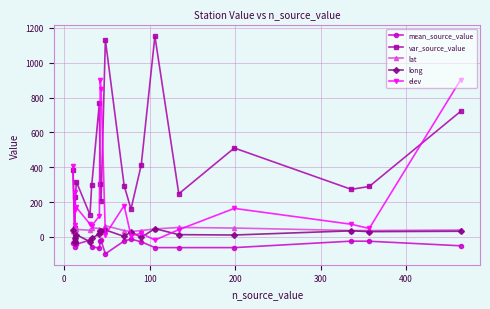

Reading right to left, extract all data points from this chart.

mean_source_value: -50.5	-24.4	-23.9	-61.0	-61.0	-60.9	-27.5	-12.2	-22.9	-96.8	-20.1	-24.6	-64.7	-54.9	-18.4	-41.2	-54.8	-15.0	-16.2	-32.1
var_source_value: 720.8	289.9	273.3	510.6	247.9	1152.1	412.8	160.1	294.9	1130.8	207.9	303.9	768.1	295.5	126.9	317.4	227.0	48.9	41.2	383.2
lat: 40.0	36.9	37.0	51.4	54.7	46.2	36.9	31.2	36.8	64.6	32.0	31.9	47.7	54.4	38.7	43.6	58.4	38.8	38.8	36.2
long: 32.9	30.7	35.3	11.3	13.4	48.0	-2.4	29.9	3.0	40.5	35.9	35.8	16.8	-6.6	-27.2	13.5	-3.7	-27.2	-27.2	37.2
elev: 902.0	49.0	73.0	164.0	42.0	-18.0	21.0	7.0	180.0	13.0	850.0	900.0	120.0	64.0	74.0	170.0	155.0	260.0	70.0	410.0